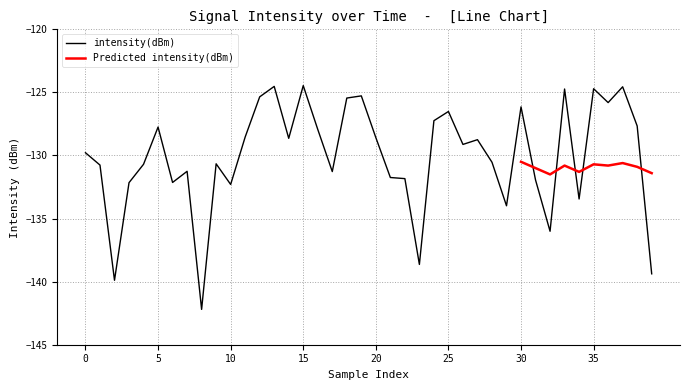

The chart shows a value of -126.1 at 30. True or false?

True